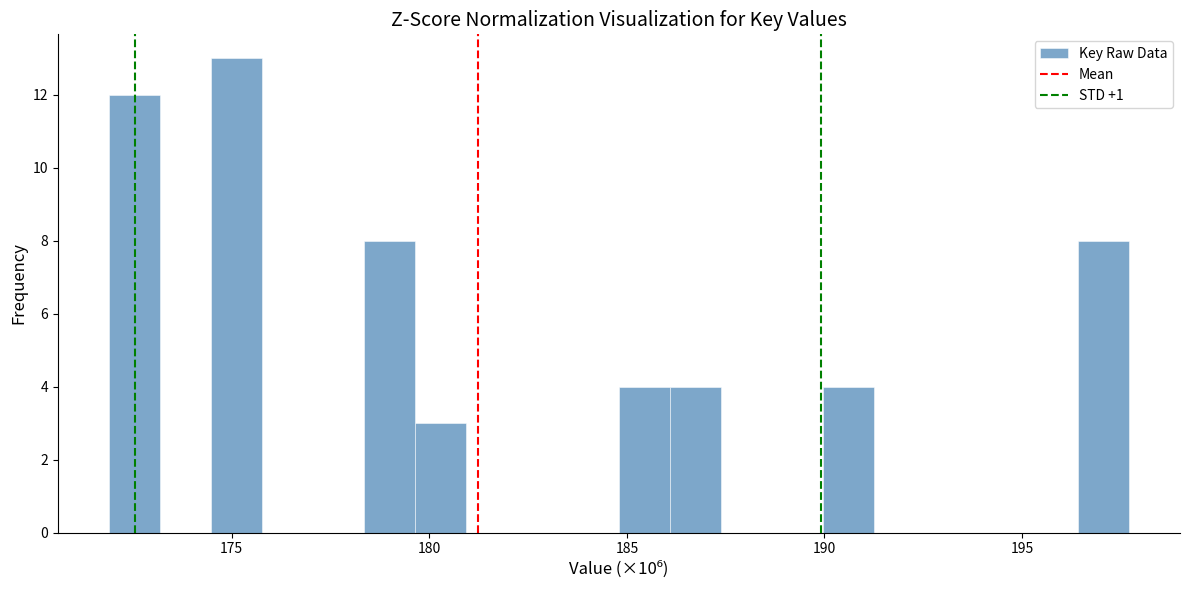

Read against the x-axis, roughly where is the centre of the tallest bar?

175.0